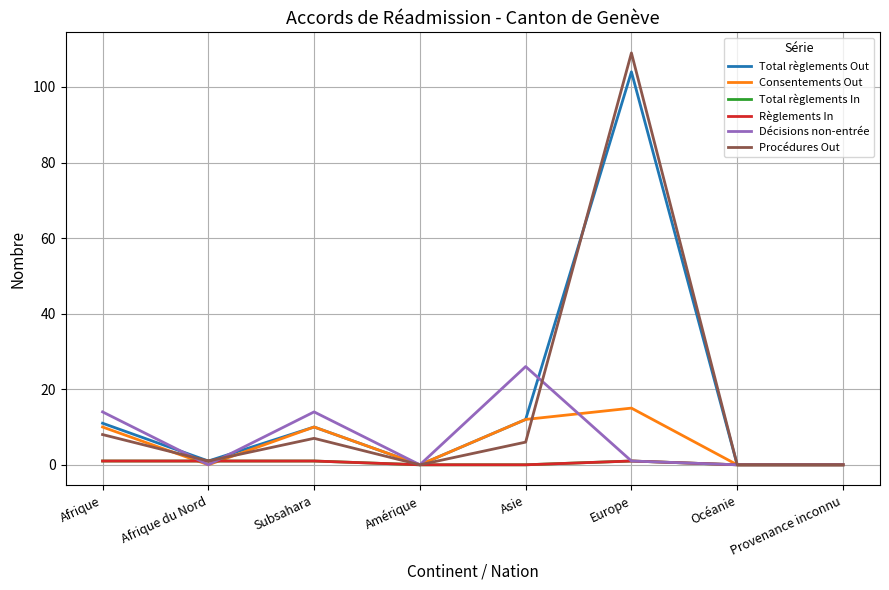

Does the chart have visible grid lines?

Yes